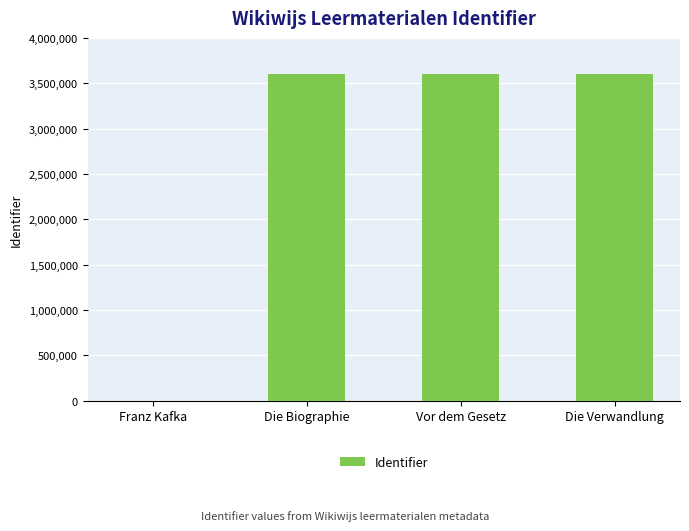

The value at Franz Kafka is -1432802. True or false?

False